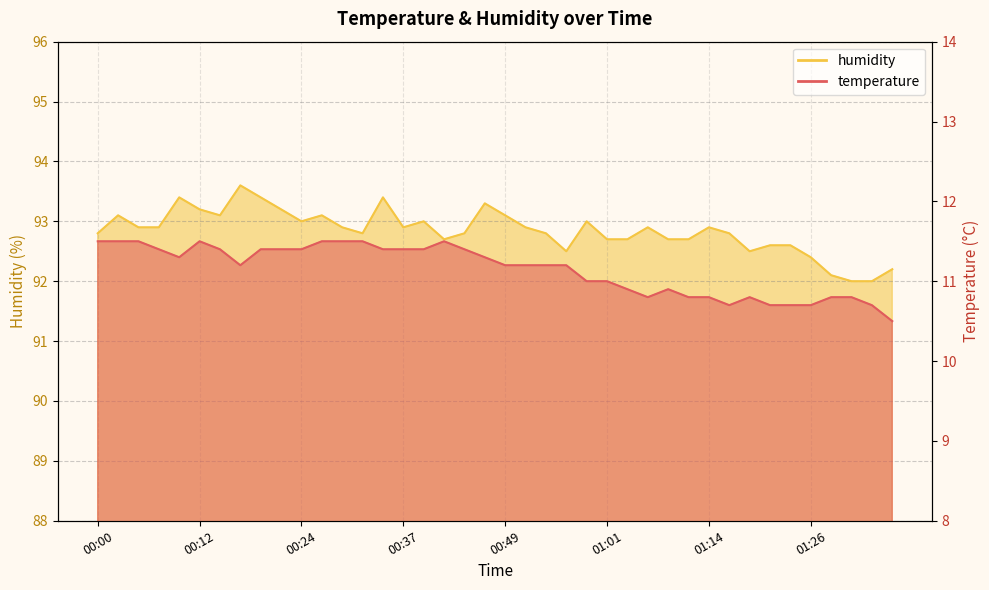

What is the difference between the maximum and second lowest values in the temperature series?

0.8